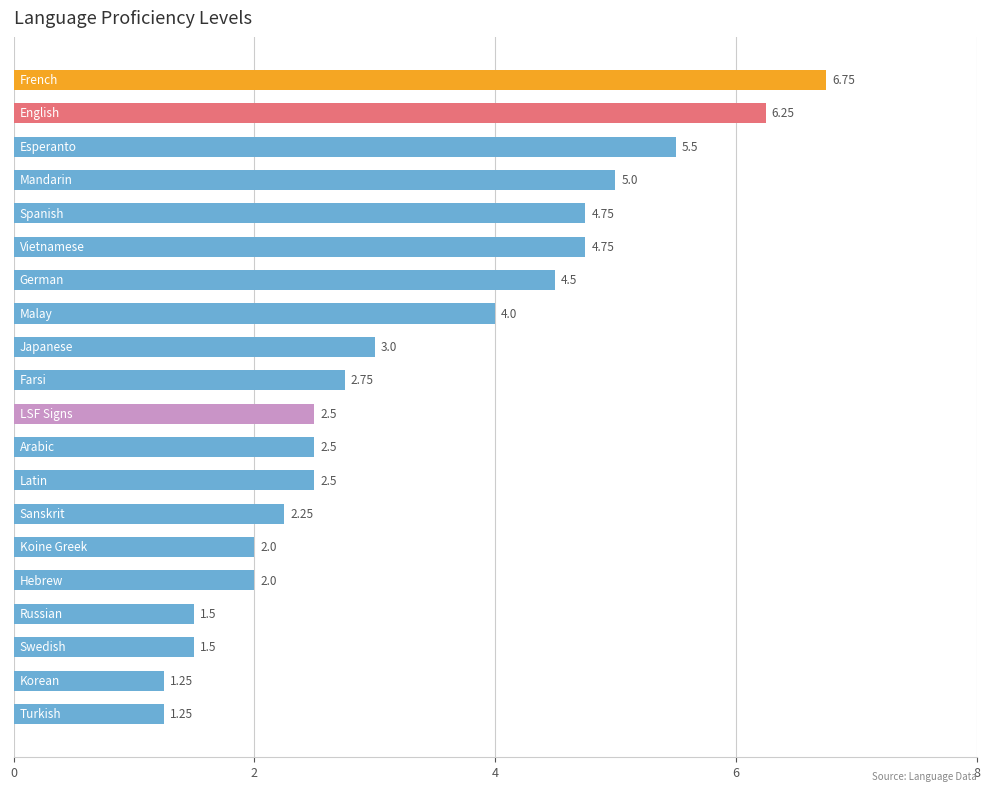

What is the average value?

3.3